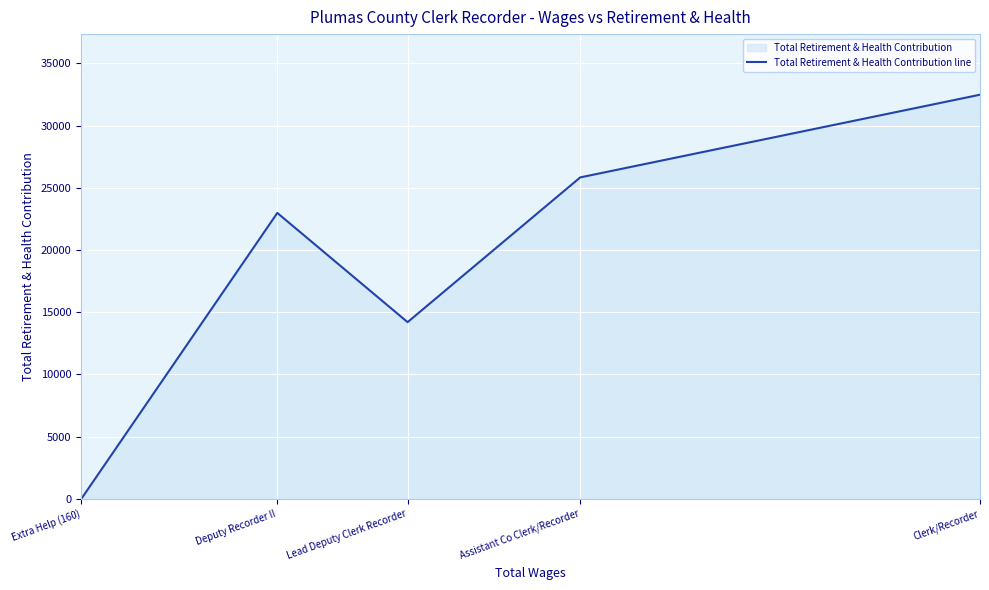

What is the ratio of the value at Lead Deputy Clerk Recorder to the value at Deputy Recorder II?

0.6